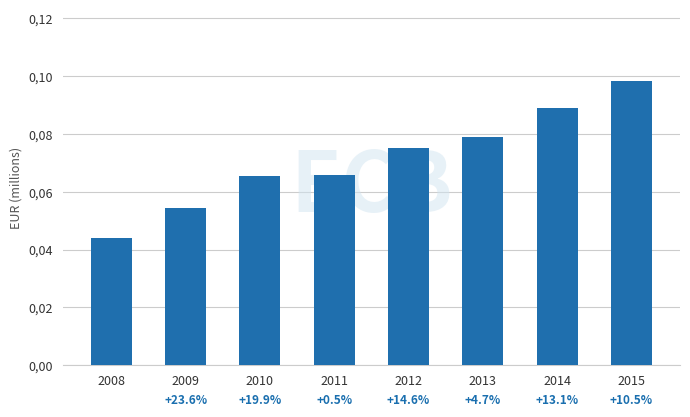

Are the bars horizontal?

No